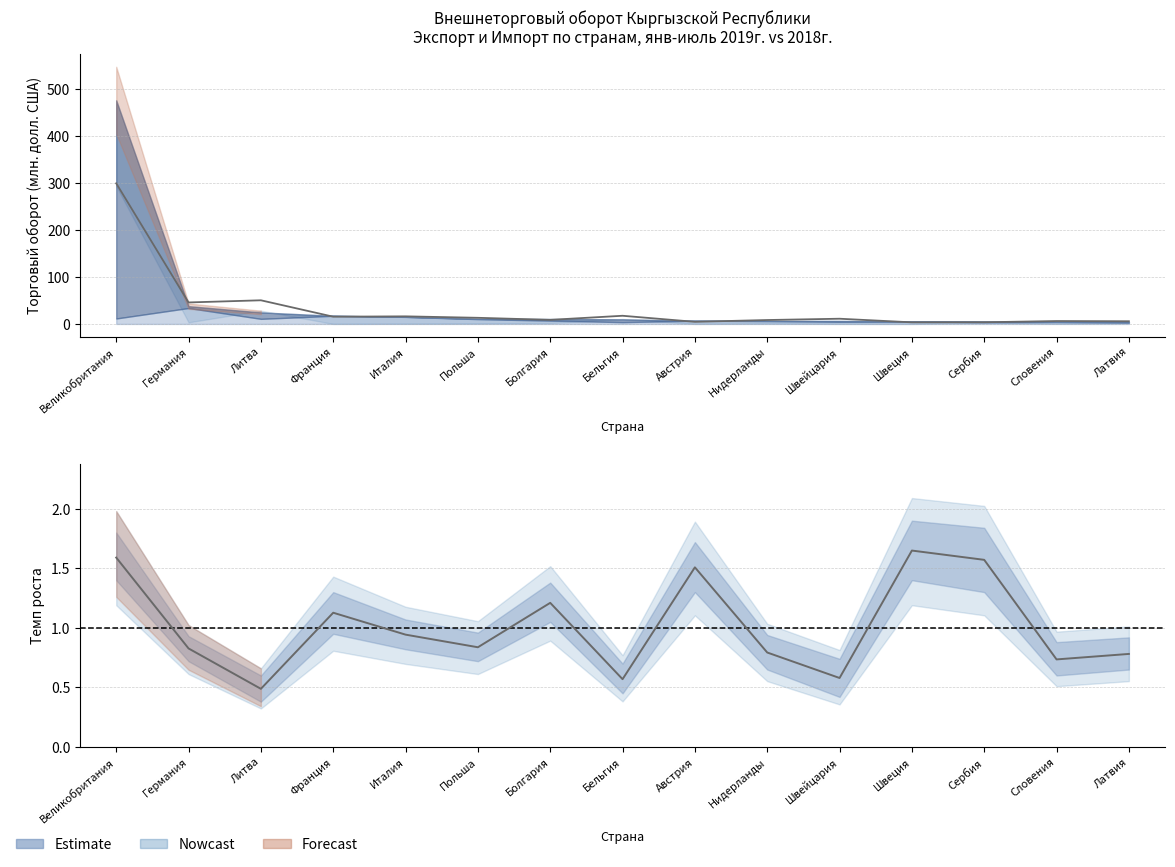

What is the difference between the Т/О 2018 values at Сербия and Швейцария?

7.5